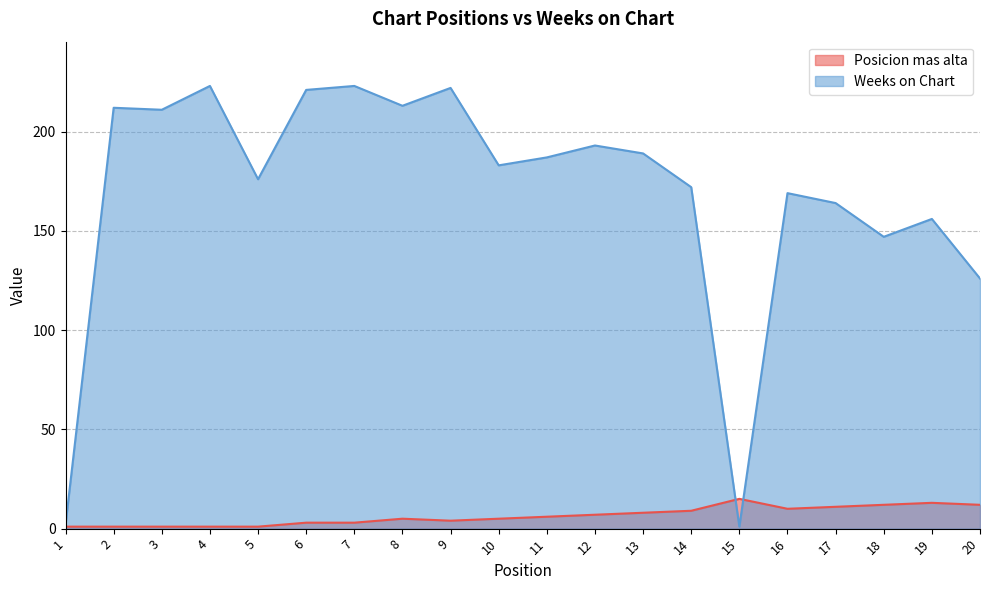

What is the difference between the Posicion mas alta values at 15 and 3?

14